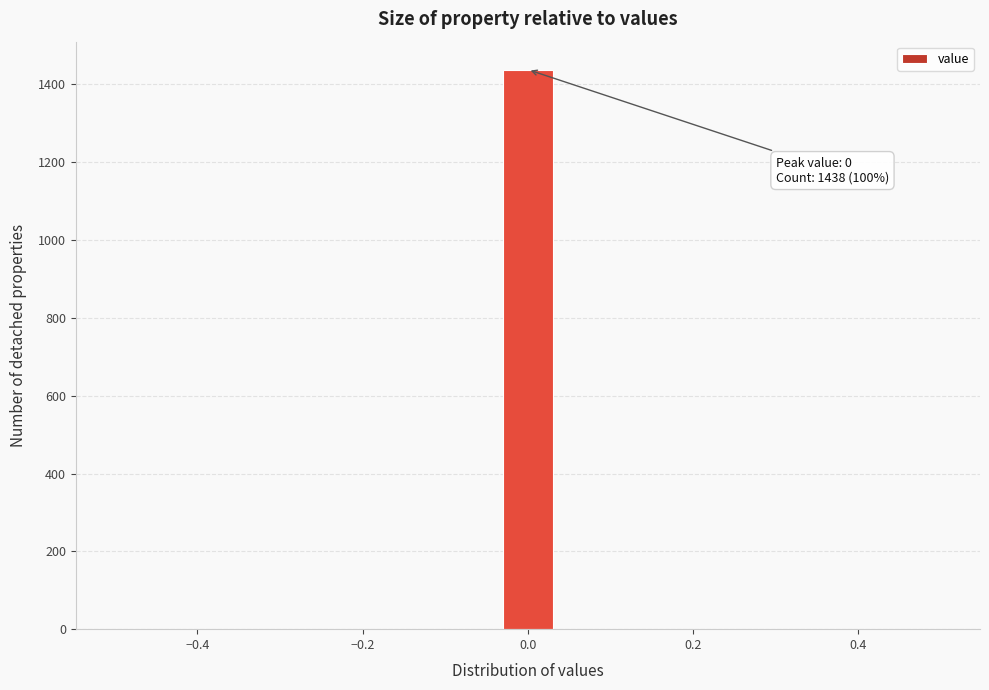

Read against the x-axis, roughly where is the centre of the tallest bar?

0.00